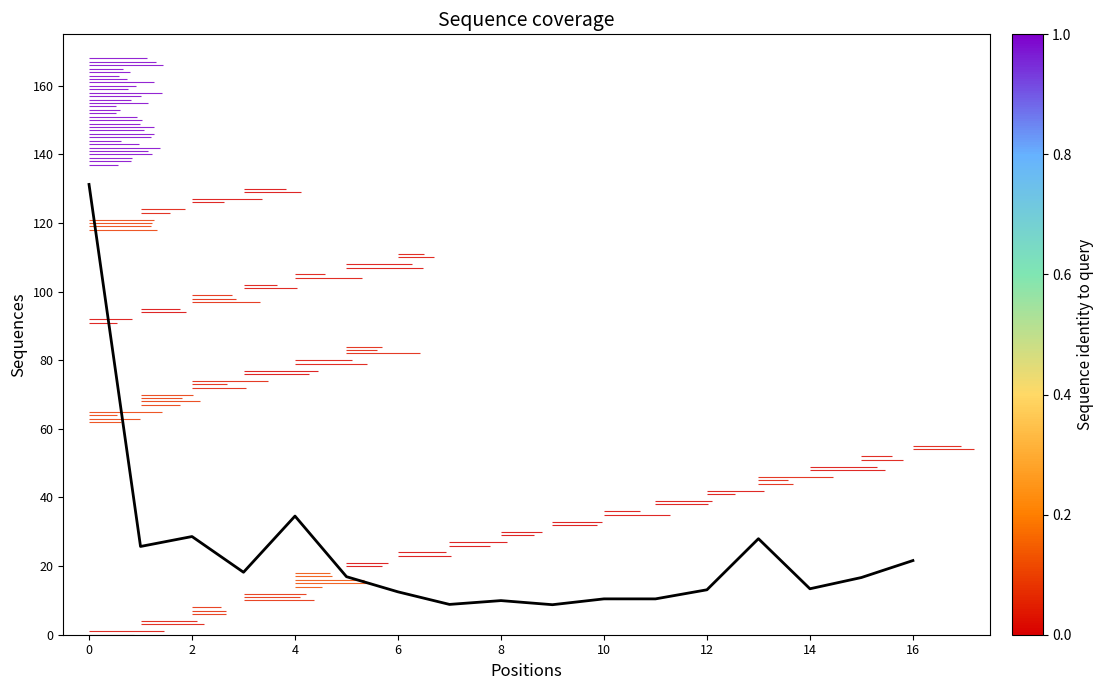

What is the difference between the maximum and minimum values?

122.5